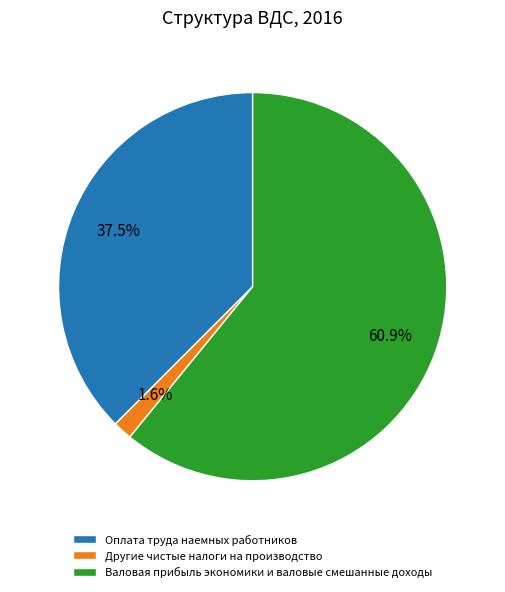

How much of the chart is everything except Оплата труда наемных работников?

62.5%